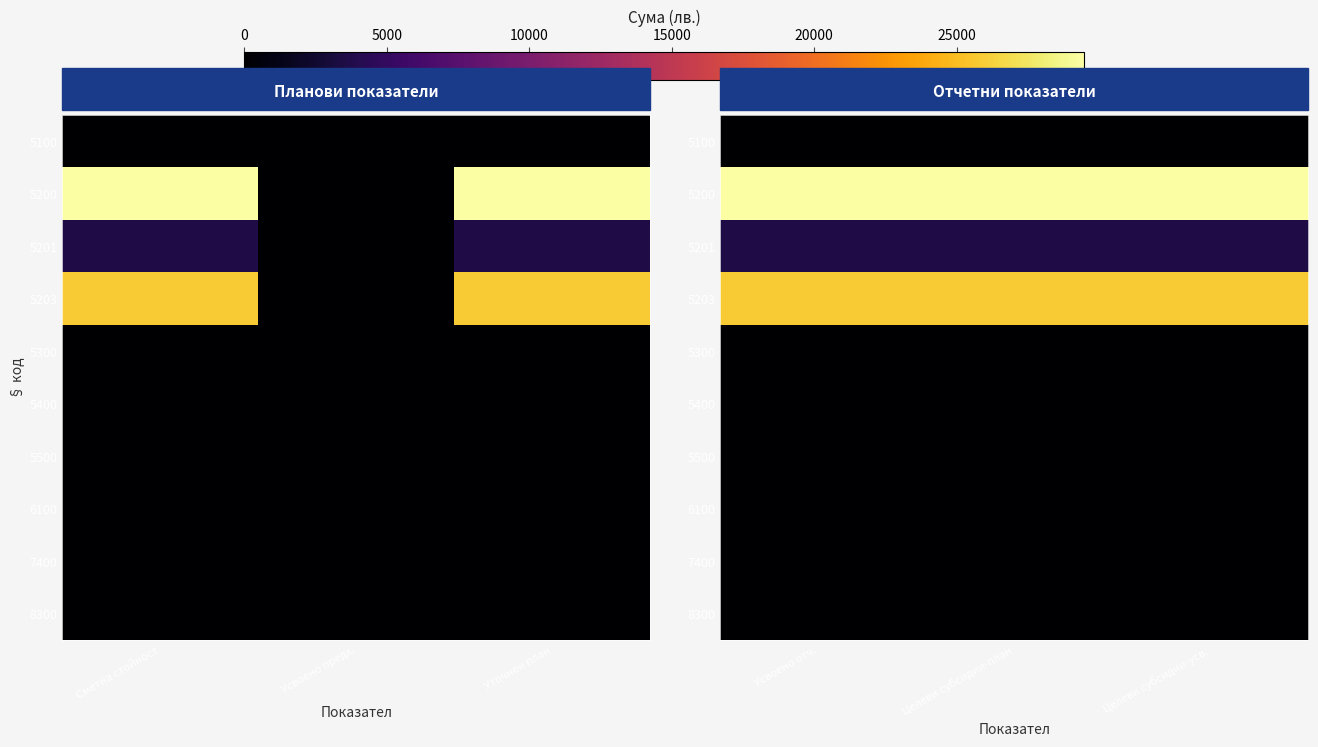

List the series in order of their peak value, highest first.

5200, 5203, 5201, 5100, 5300, 5400, 5500, 6100, 7400, 8300